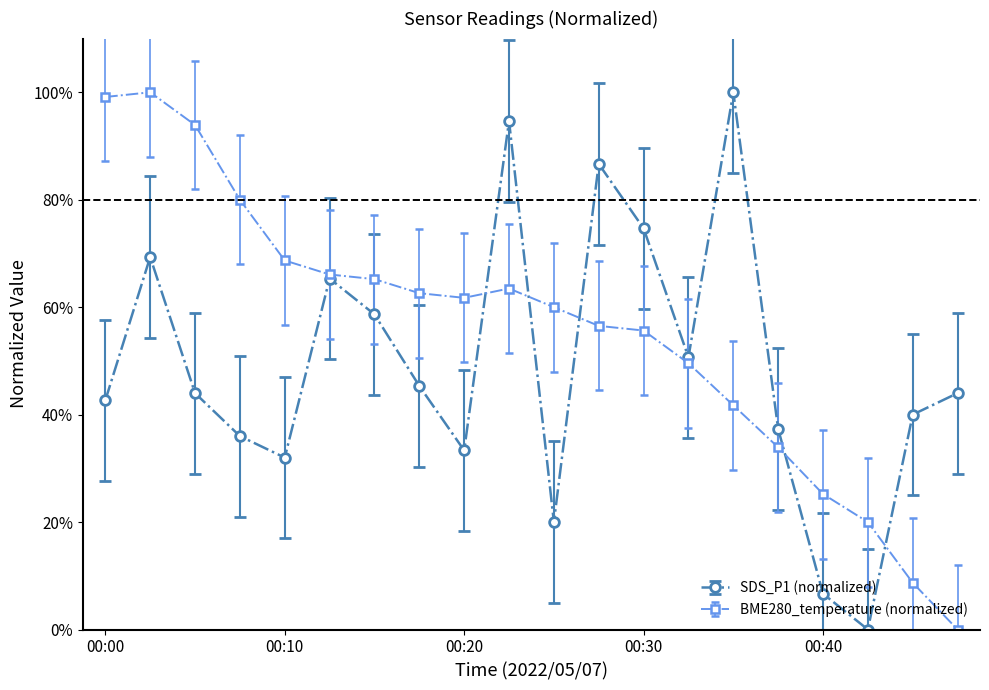

Rank the series by their maximum value, from lowest to highest.

BME280_temperature, SDS_P1